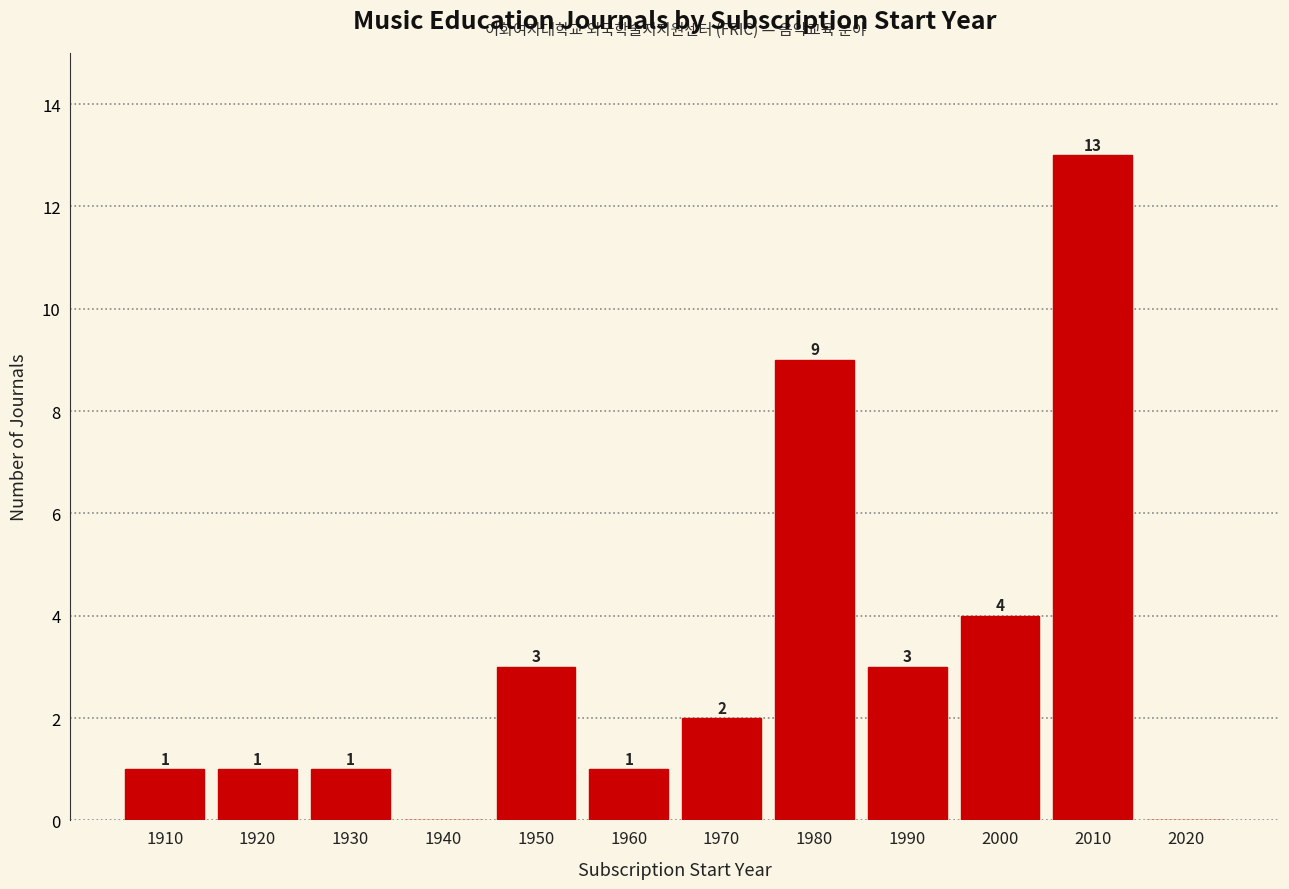

Reading right to left, extract all data points from this chart.

2020=0	2010=13	2000=4	1990=3	1980=9	1970=2	1960=1	1950=3	1940=0	1930=1	1920=1	1910=1